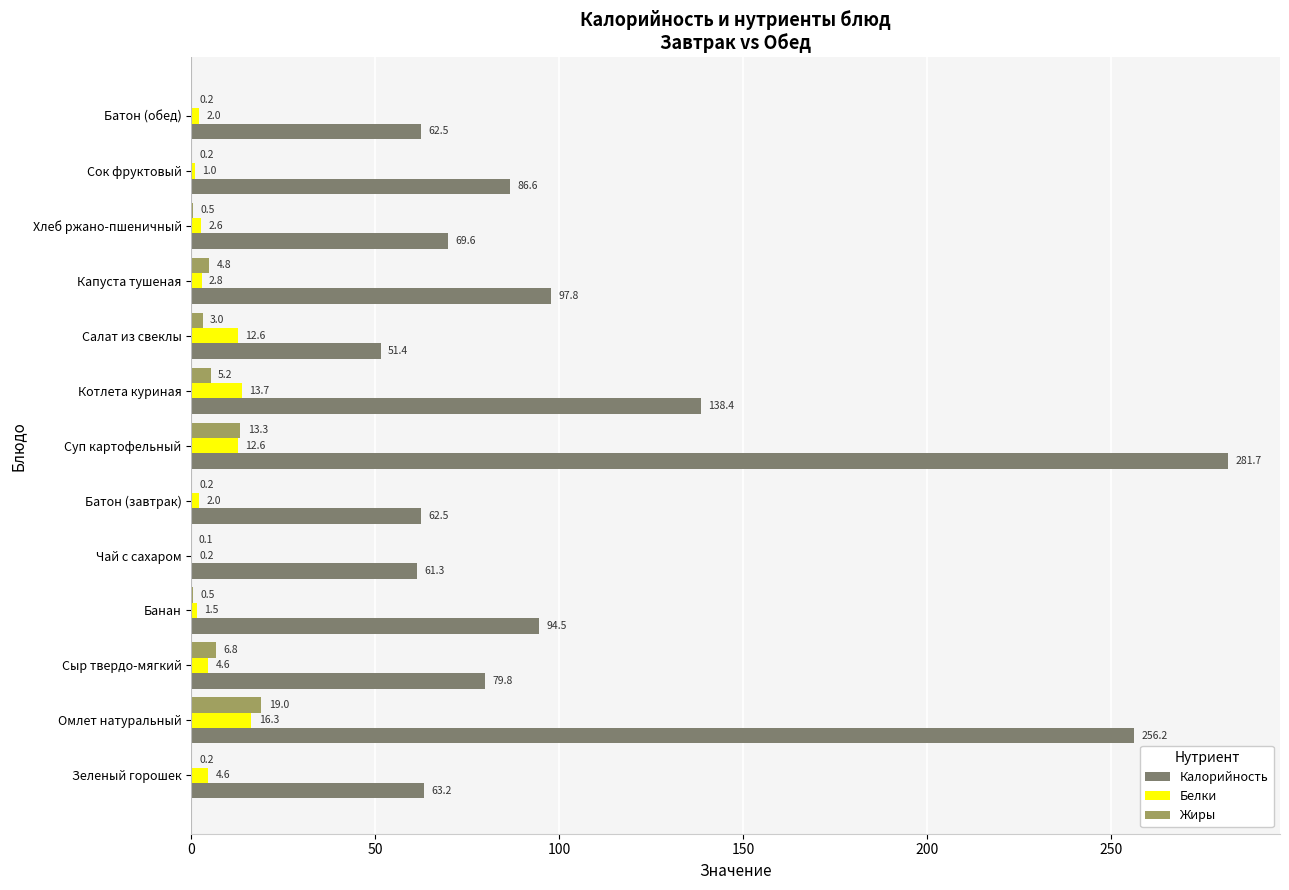

What are all the series names shown in the legend?

Калорийность, Белки, Жиры